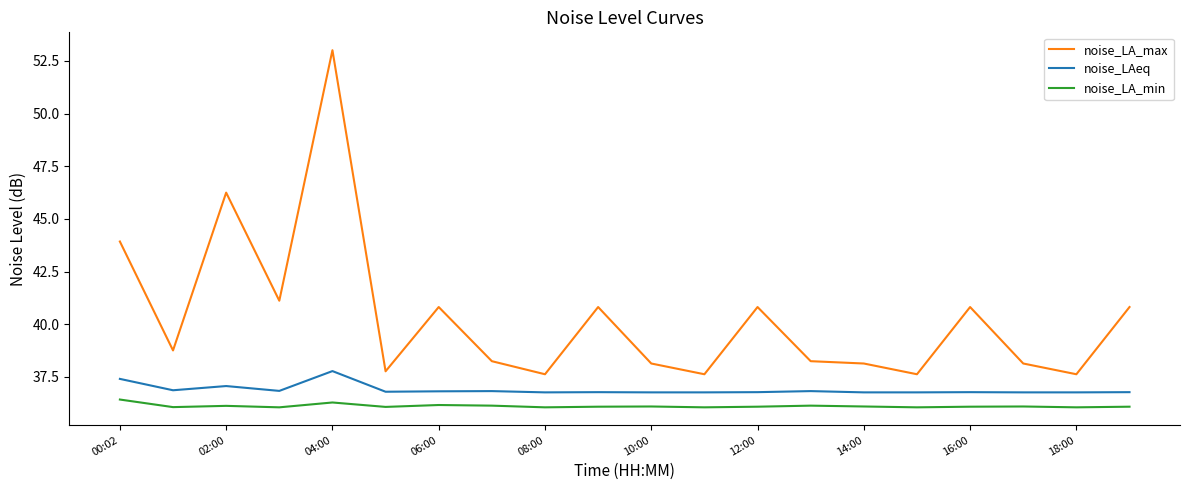

Rank the series by their maximum value, from highest to lowest.

noise_LA_max, noise_LAeq, noise_LA_min